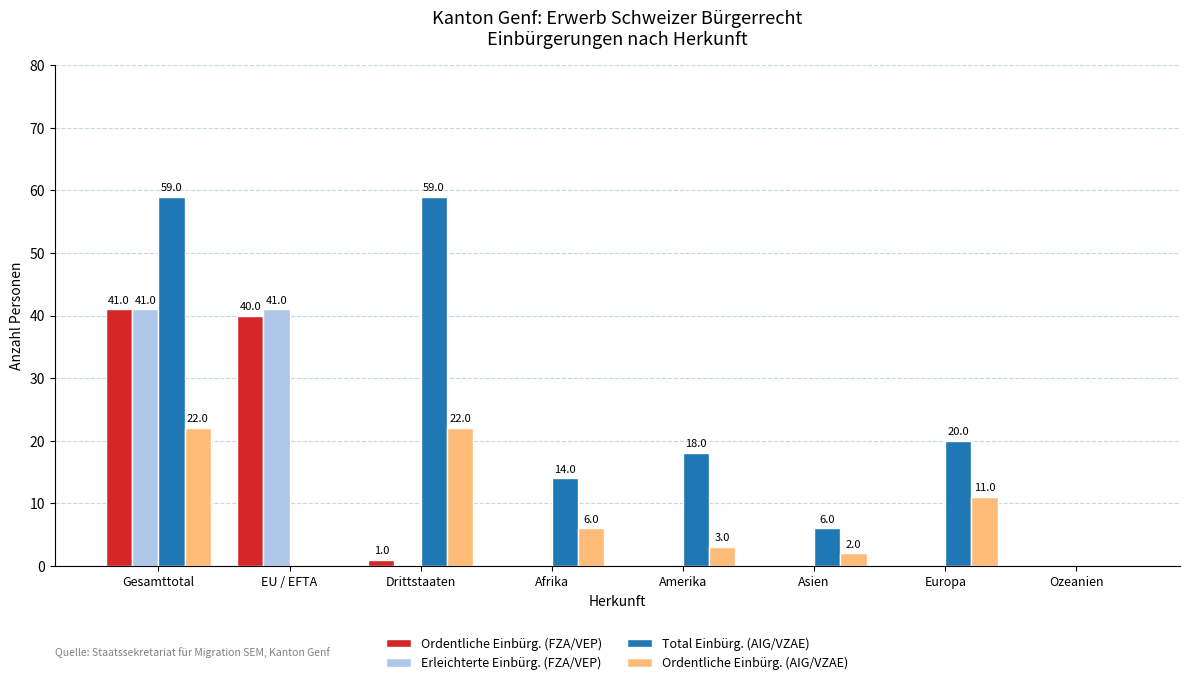

Which series changed the most between EU / EFTA and Afrika?

Erleichterte Einbürg. (FZA/VEP)